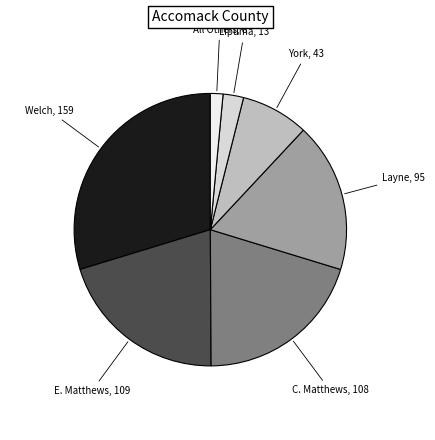

How many segments does this pie chart have?

7